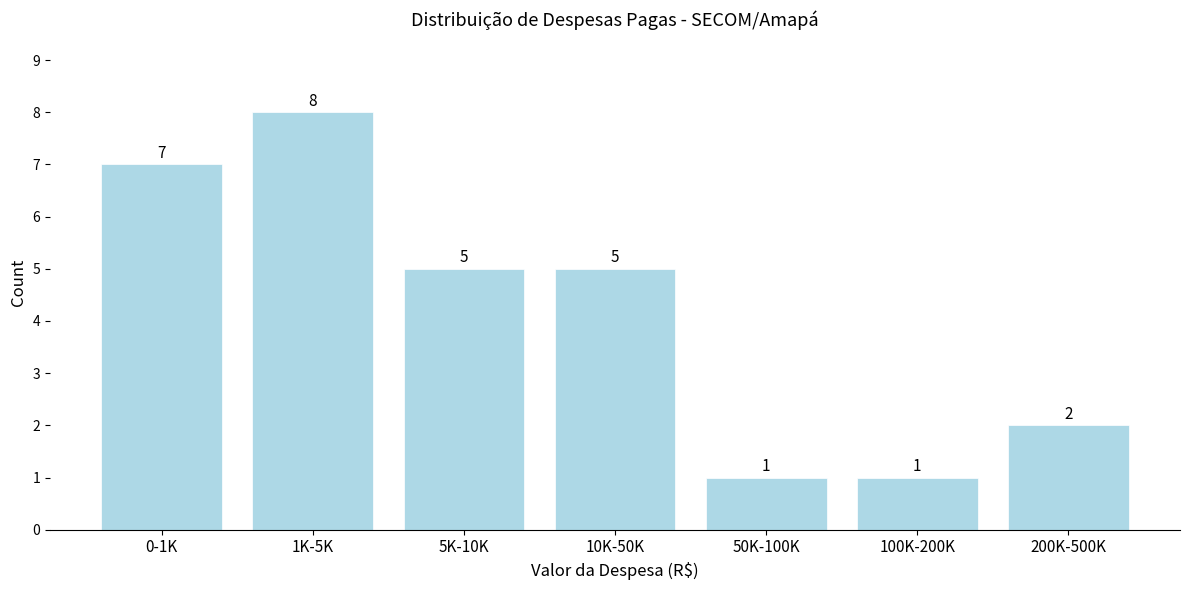

Reading left to right, what are all the values shown in this chart?

0-1K=7	1K-5K=8	5K-10K=5	10K-50K=5	50K-100K=1	100K-200K=1	200K-500K=2